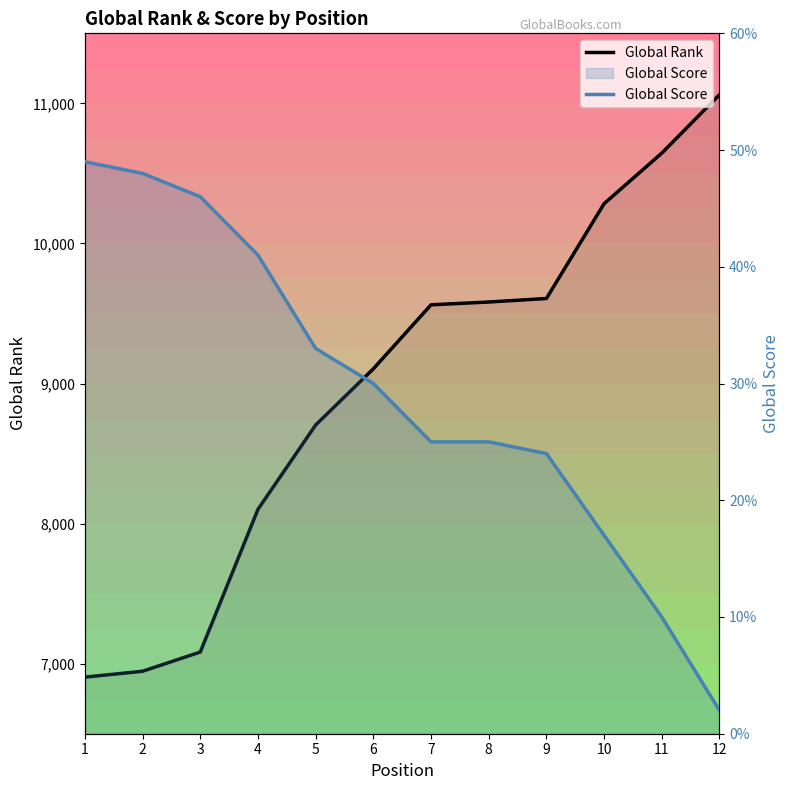

At which category does the chart reach its peak across all series?

12